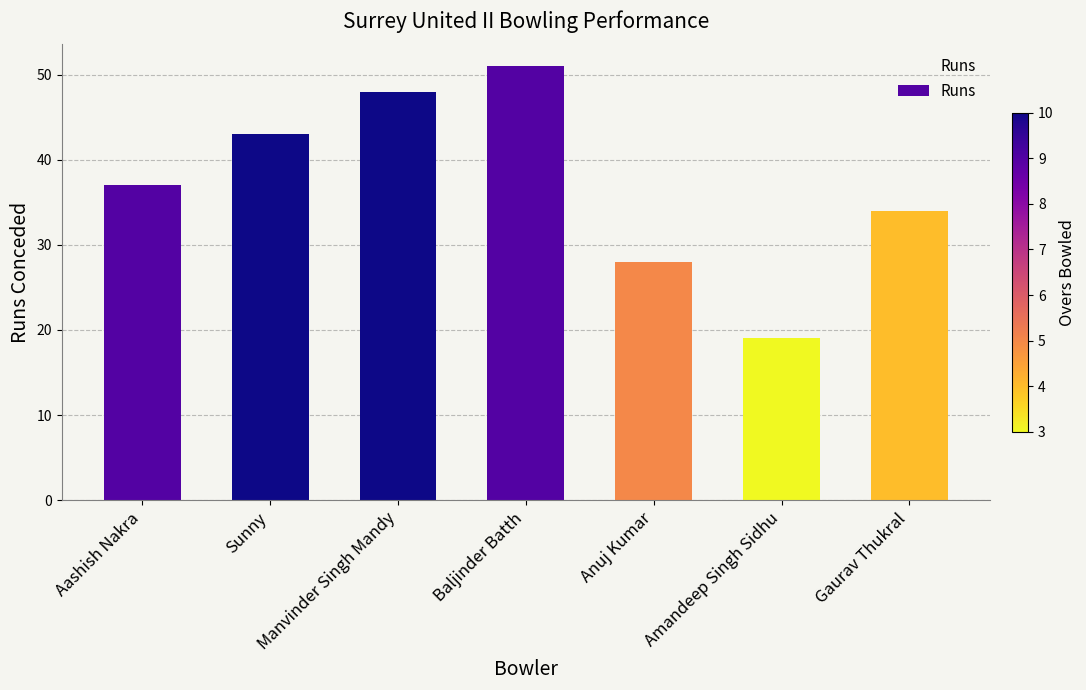

Which category has the lowest value across all series?

Amandeep Singh Sidhu